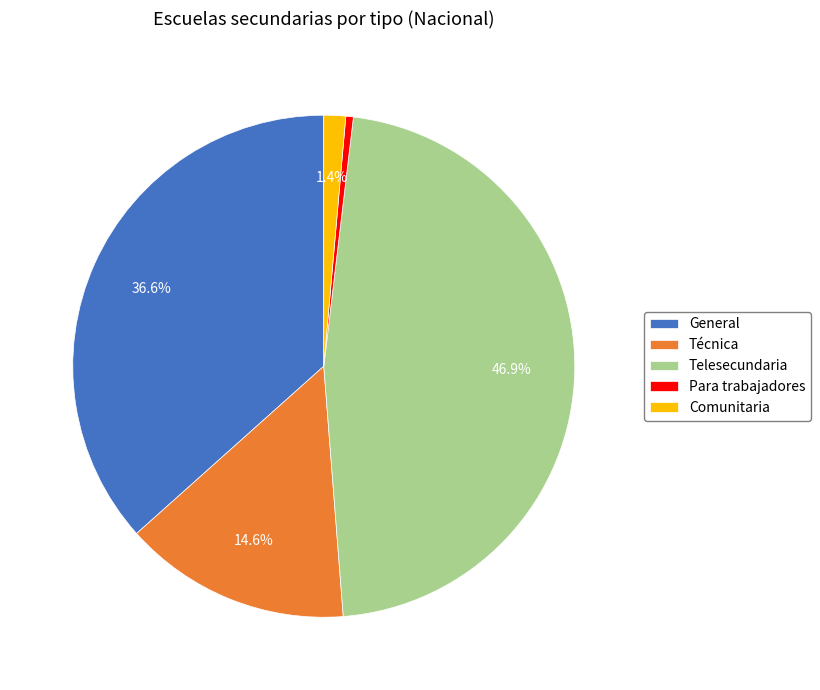

Which slice is the smallest?

Para trabajadores